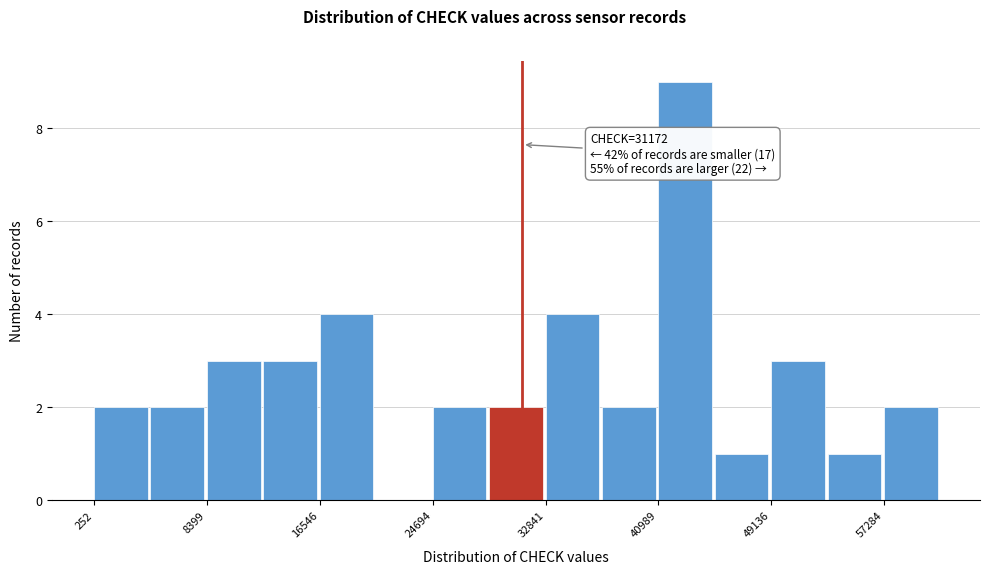

Which range on the x-axis has the tallest bar?

41000 to 45000